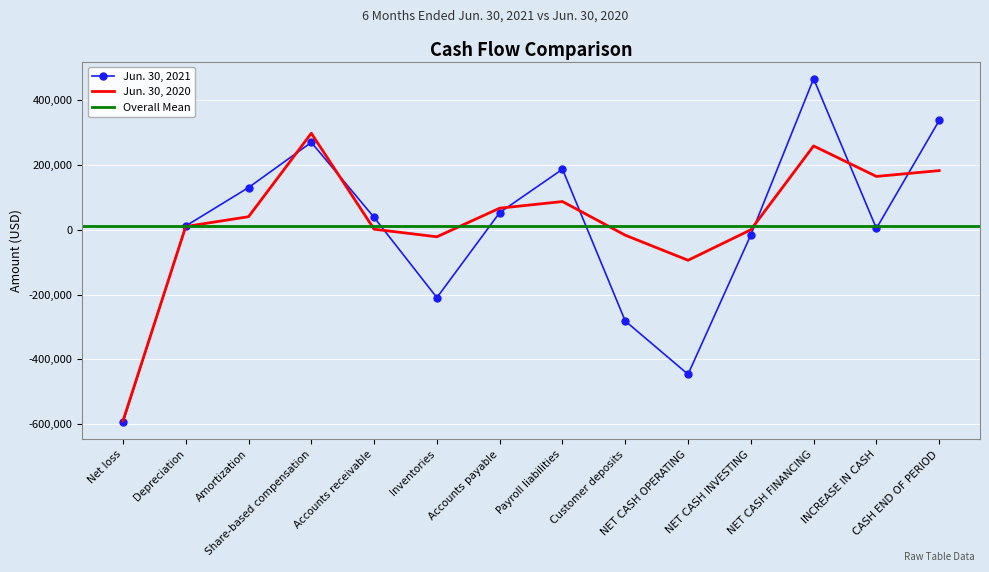

How many values in the Jun. 30, 2021 series exceed 38238?

6